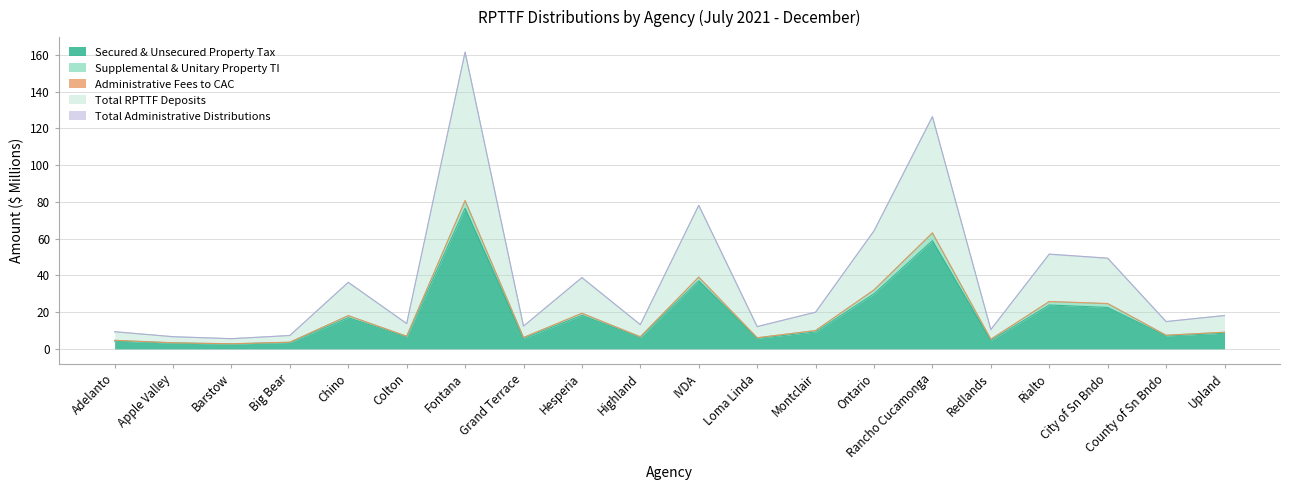

True or false: Secured & Unsecured Property Tax and Total Administrative Distributions intersect in this chart.

False